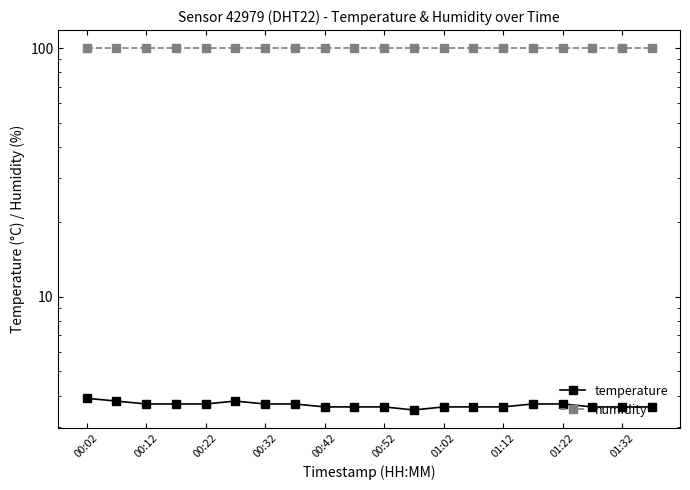

Between 00:12 and 12, which series saw the biggest shift?

temperature